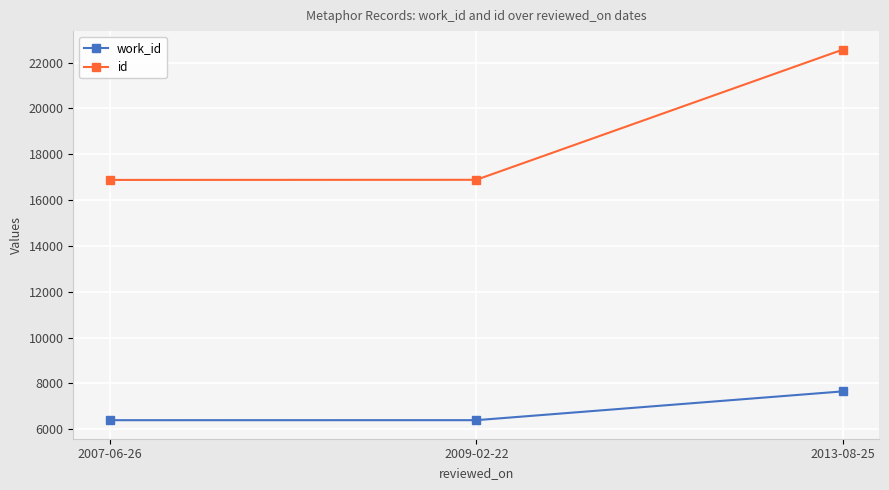

Which series has the widest spread of values?

id